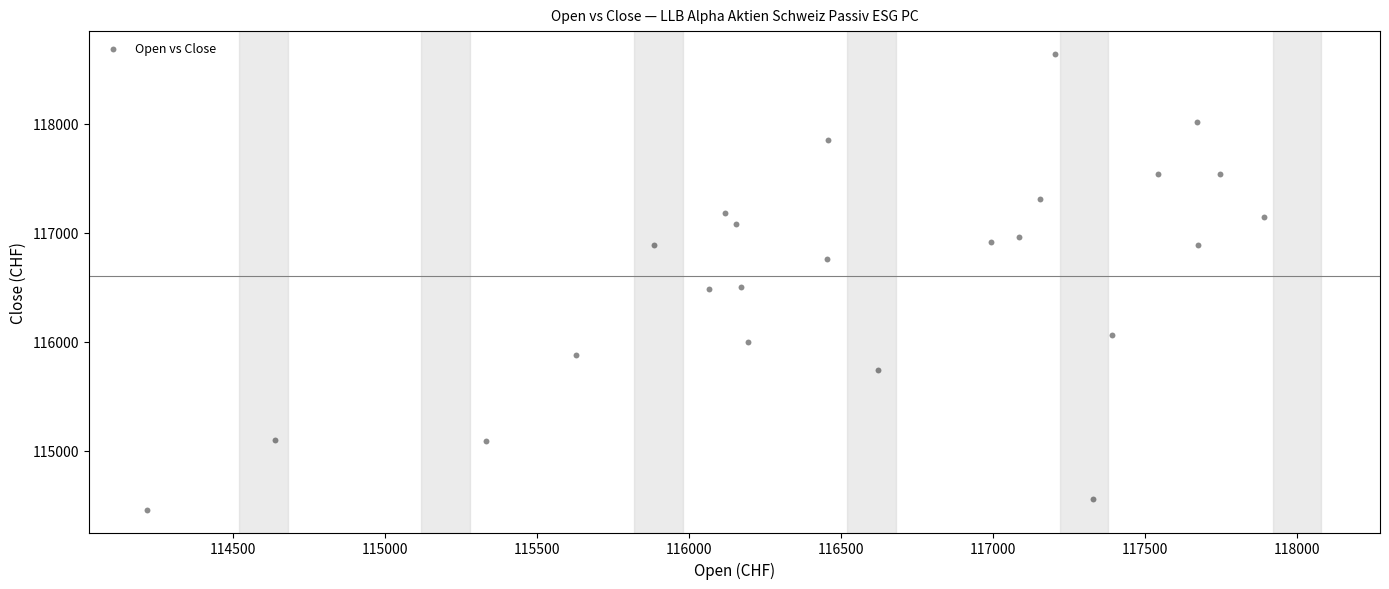

What is the range of Y values (max minus min)?

4182.4